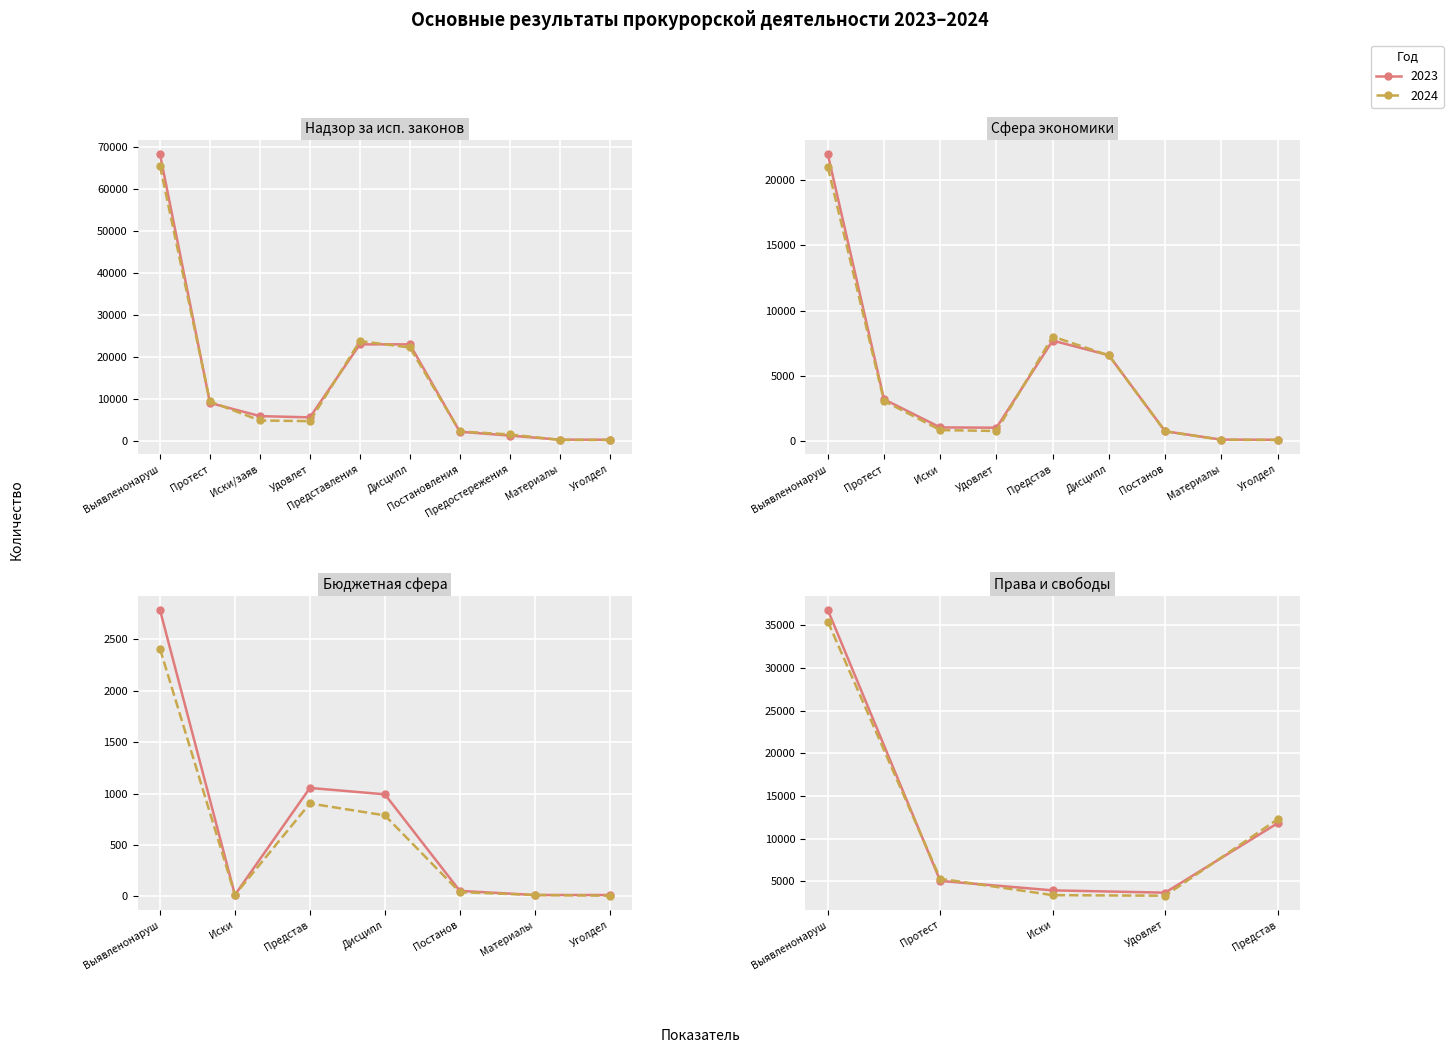

Reading left to right, list all the values displayed in this chart.

2023: 0=68231	1=9015	2=5871	3=5573	4=22962	5=22962	6=2149	7=1236	8=263	9=244	10=21978	11=3200	12=1044	13=1023	14=7698	15=6575	16=753	17=109	18=97	19=2787	20=14	21=1055	22=993	23=53	24=13	25=13	26=36795	27=5042	28=3931	29=3662	30=11798
2024: 0=65484	1=9352	2=4828	3=4669	4=23743	5=22221	6=2219	7=1505	8=198	9=182	10=20999	11=3075	12=840	13=771	14=8011	15=6564	16=742	17=95	18=80	19=2409	20=15	21=904	22=788	23=41	24=13	25=6	26=35444	27=5295	28=3373	29=3304	30=12255